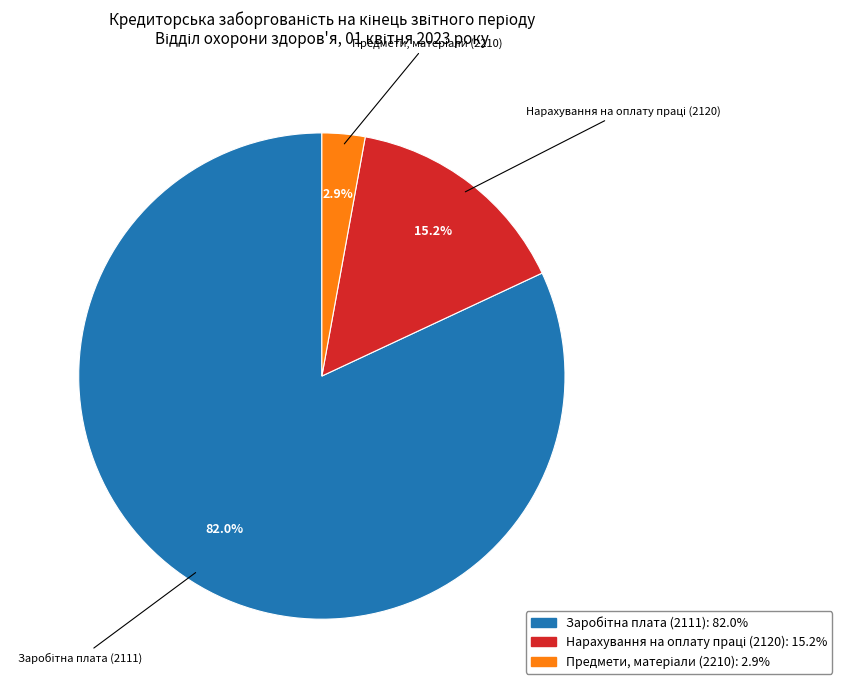

Count the number of slices in the pie.

3